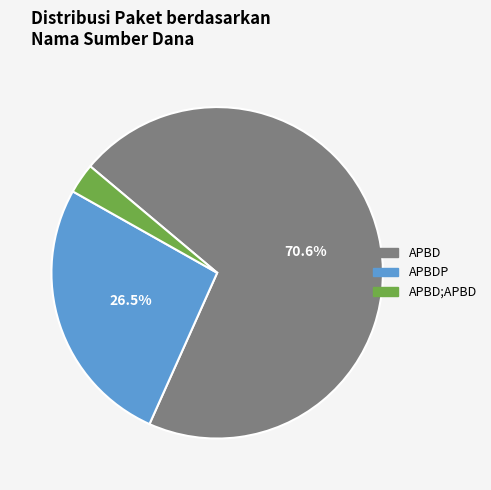

To the nearest percent, what is the difference between the largest and smallest slice percentages?

68%